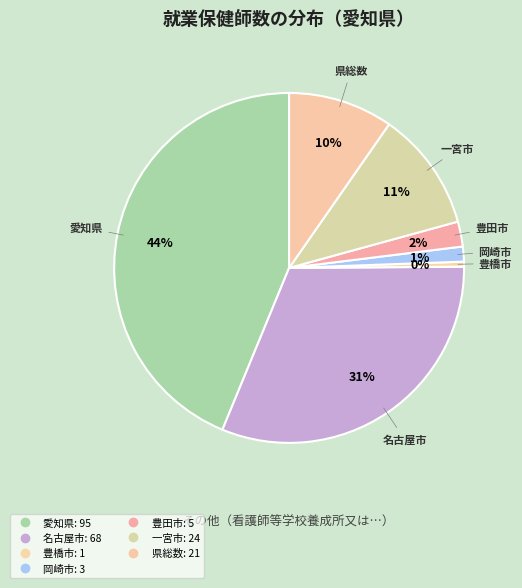

Does any single category account for the majority?

No